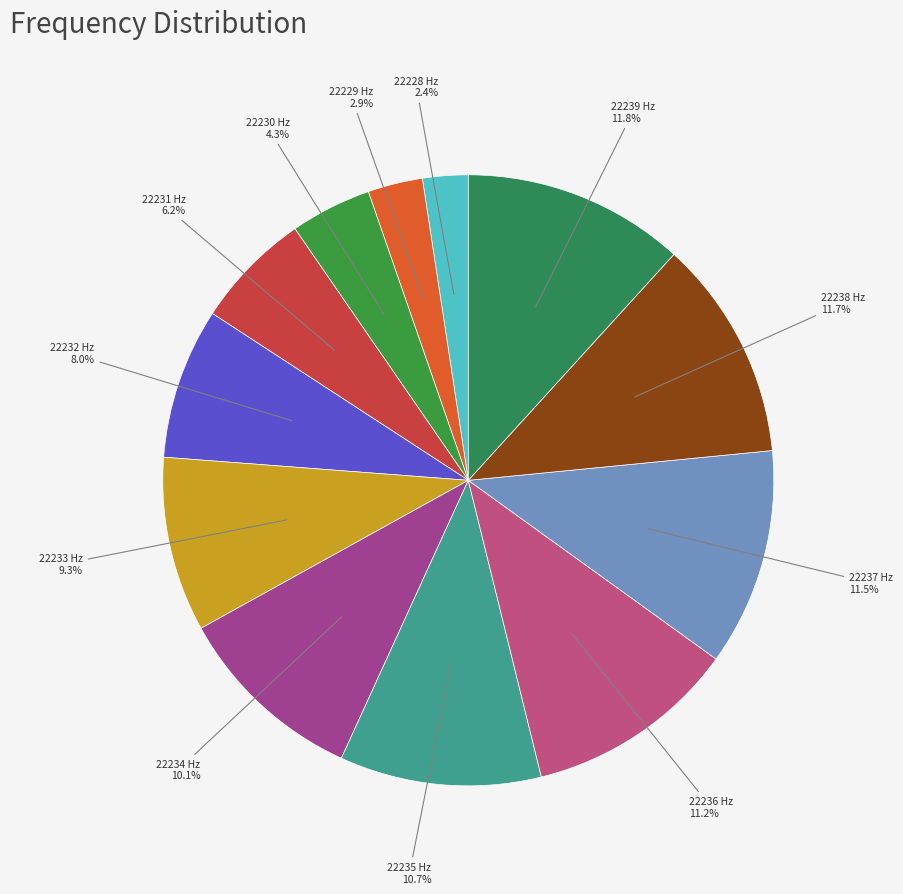

Which has a higher value, 22236 Hz 11.2% or 22229 Hz 2.9%?

22236 Hz 11.2%